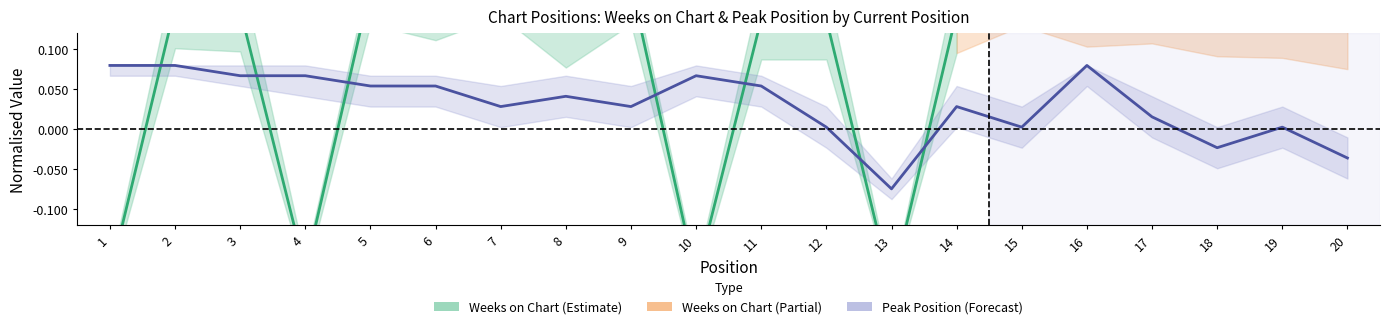

List the labels in order of value, smallest first.

13, 20, 18, 12, 15, 19, 17, 7, 9, 14, 8, 5, 6, 11, 3, 4, 10, 1, 2, 16